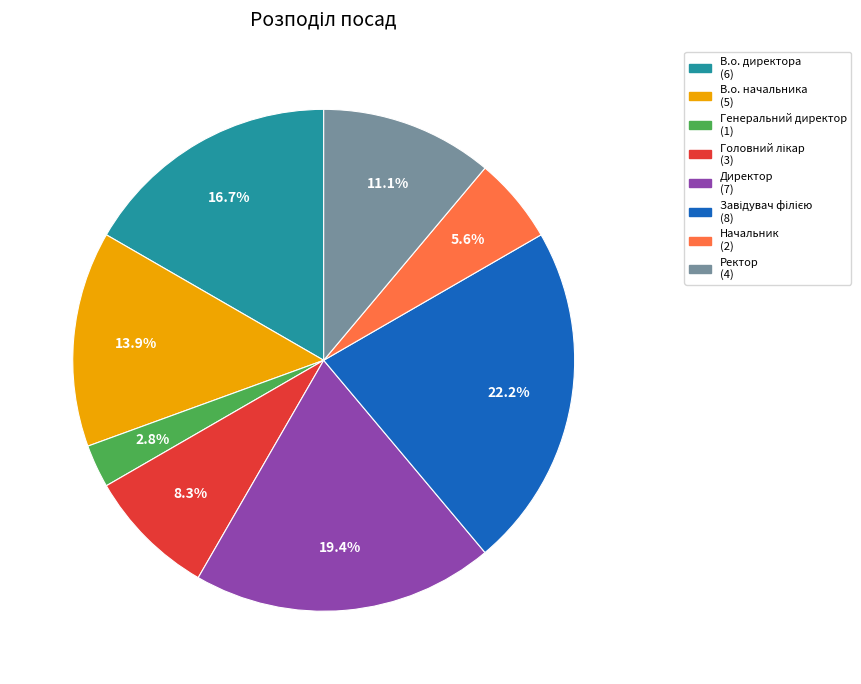

Does Ректор account for over 50% of the chart?

No